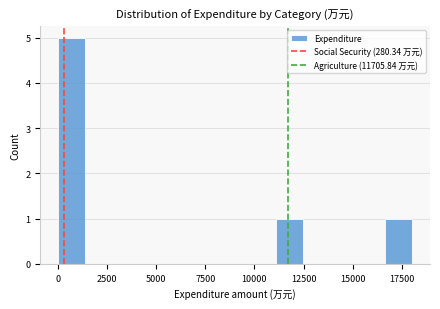

Around what value on the x-axis is the tallest bar? Give the approximate position of its centre, as read against the axis.

500